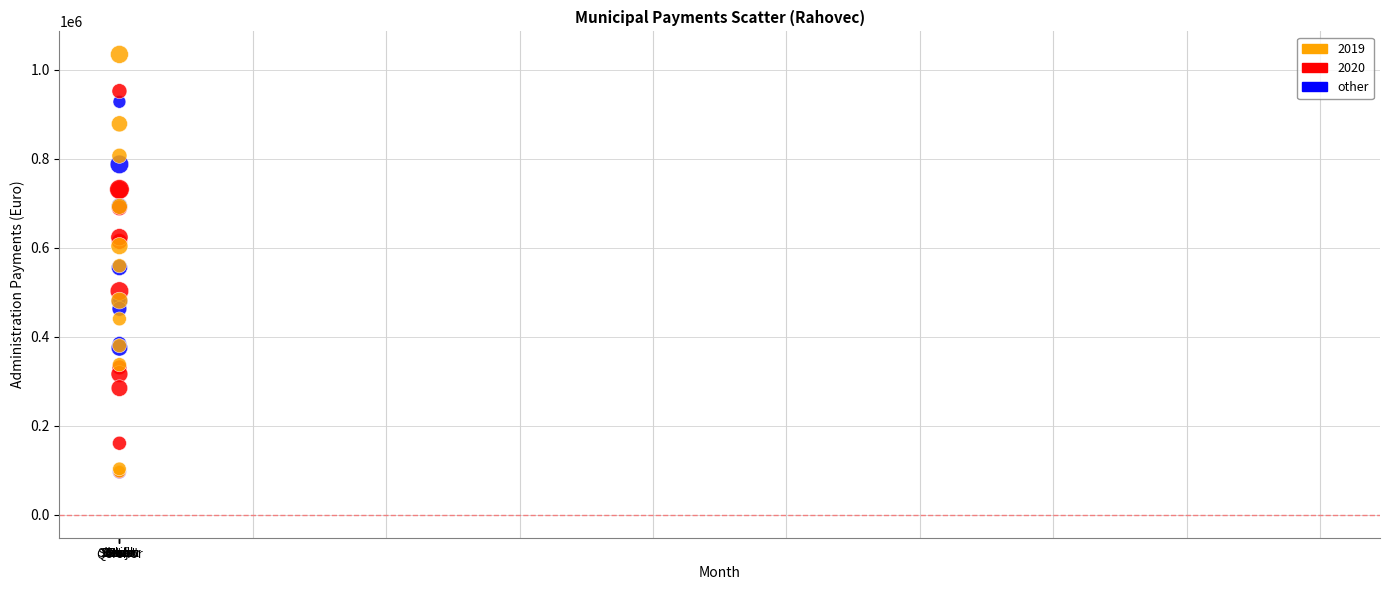

Which series has the largest Y range (max minus min)?

2019